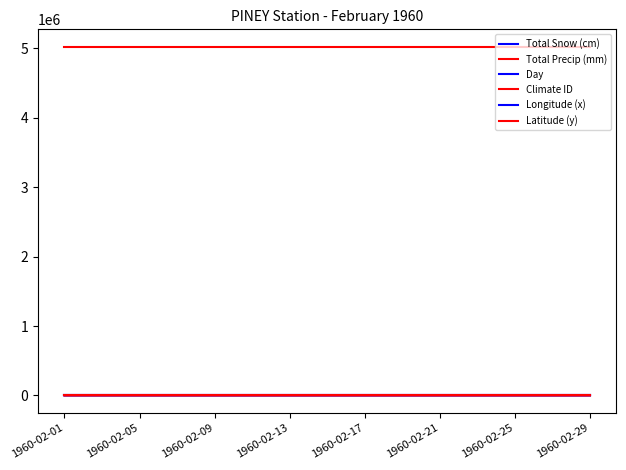

What is the difference between the second highest and minimum values in the Day series?

27.0